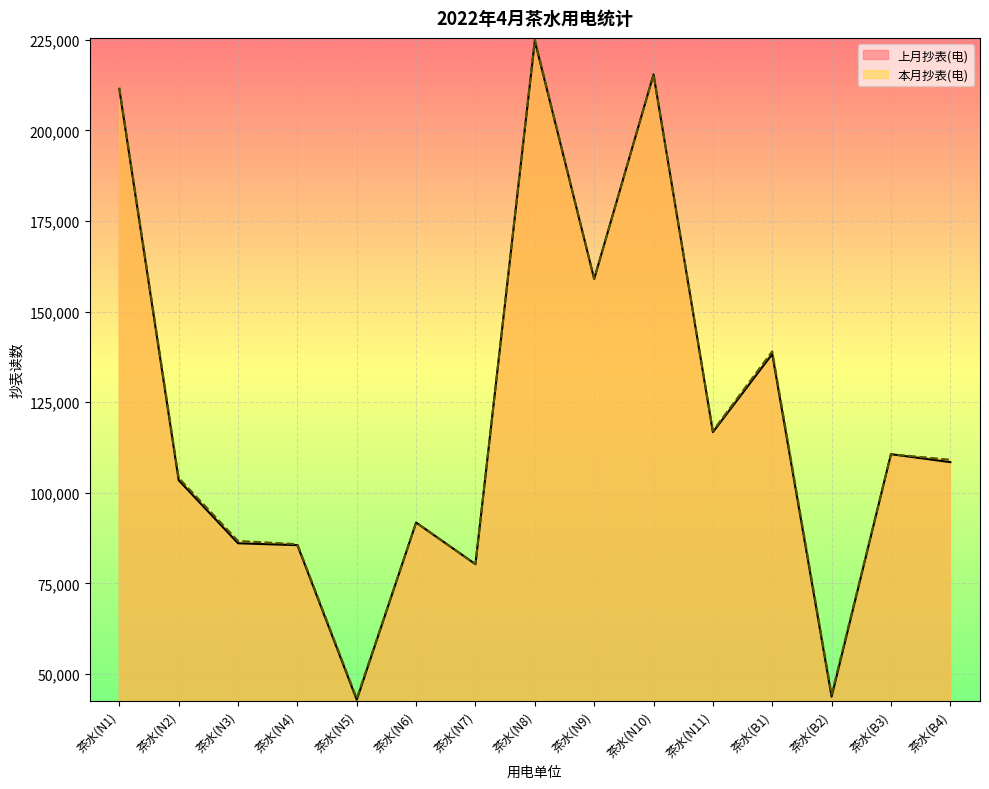

Between 茶水(N10) and 茶水(B4), which is larger?

茶水(N10)